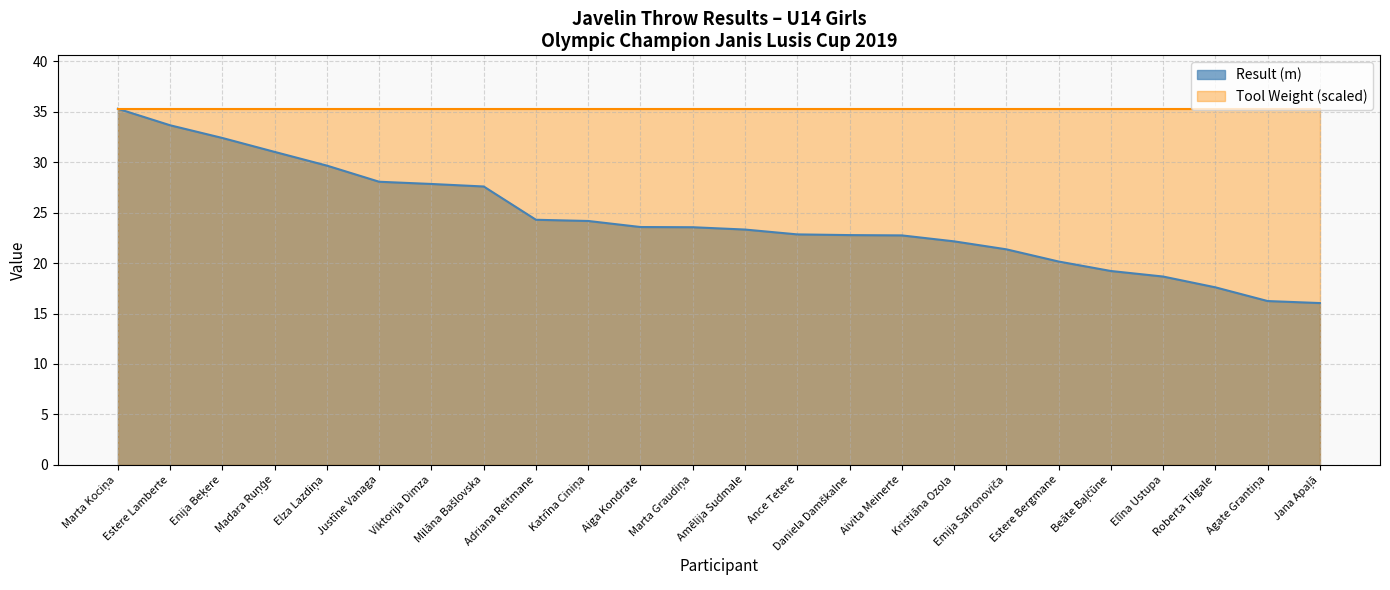

What is the difference between the maximum and minimum values?

19.3